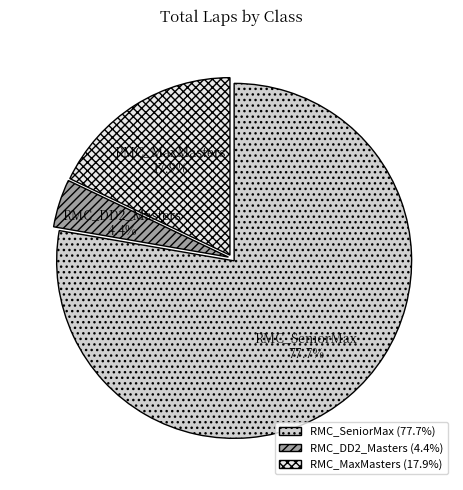

What is the smallest slice in the pie chart?

RMC_DD2_Masters